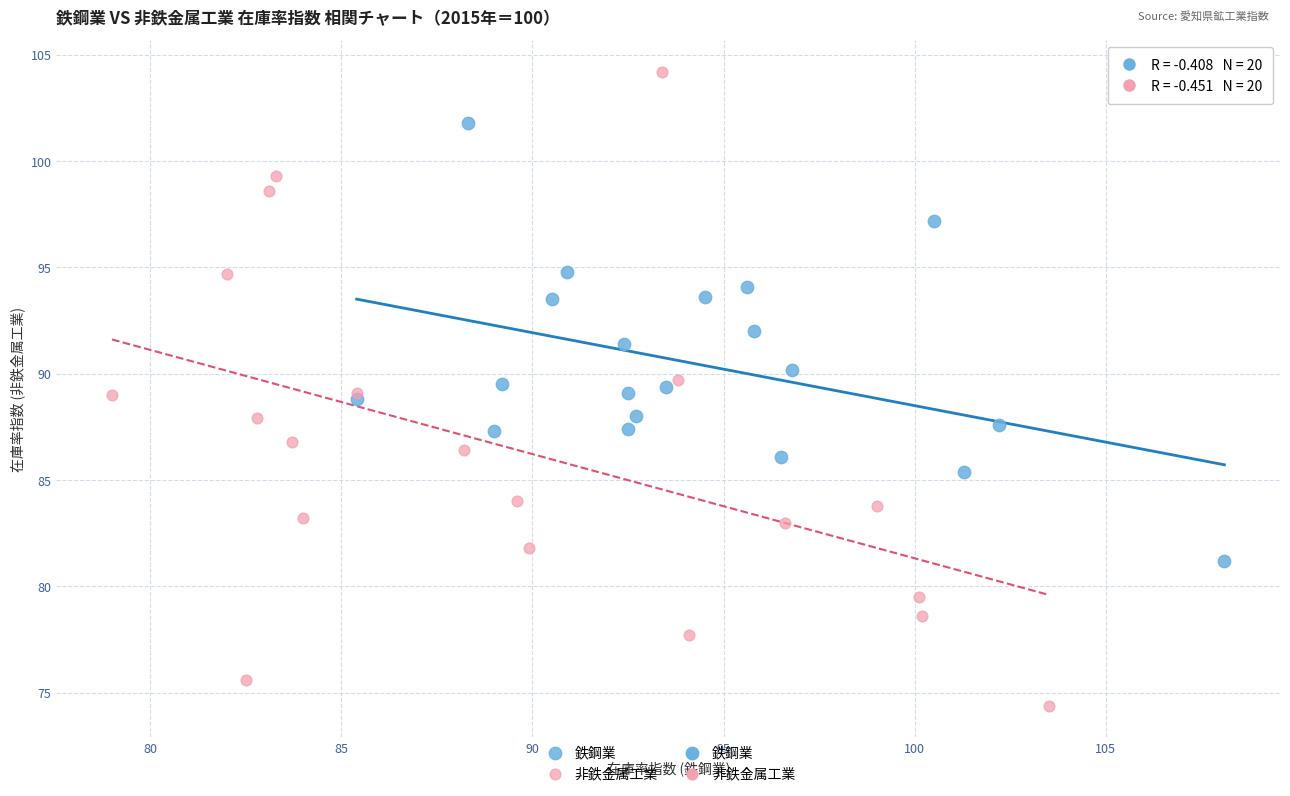

Which series reaches the minimum Y coordinate?

非鉄金属工業